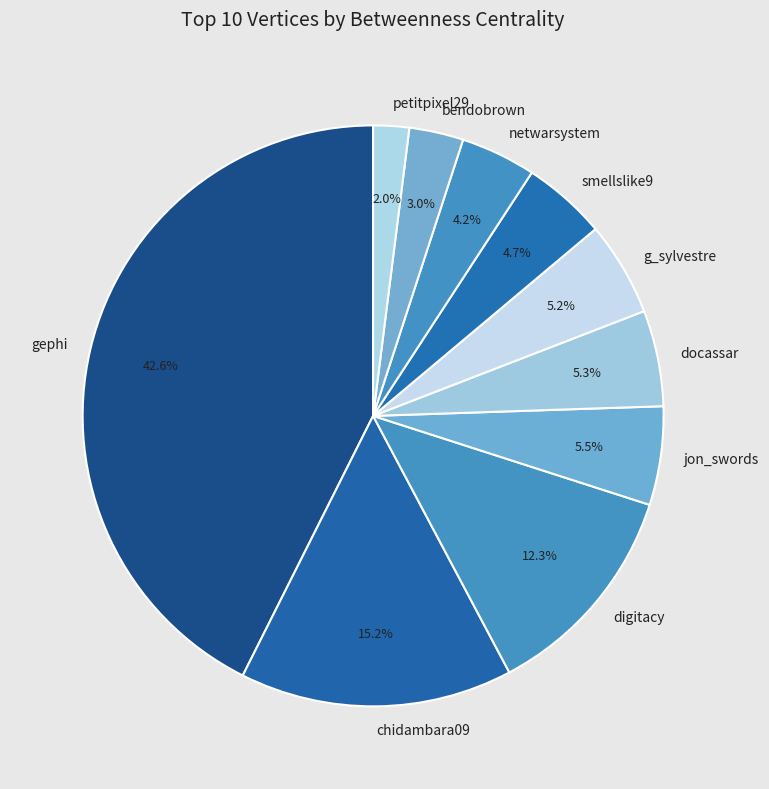

Which has a higher value, smellslike9 or bendobrown?

smellslike9